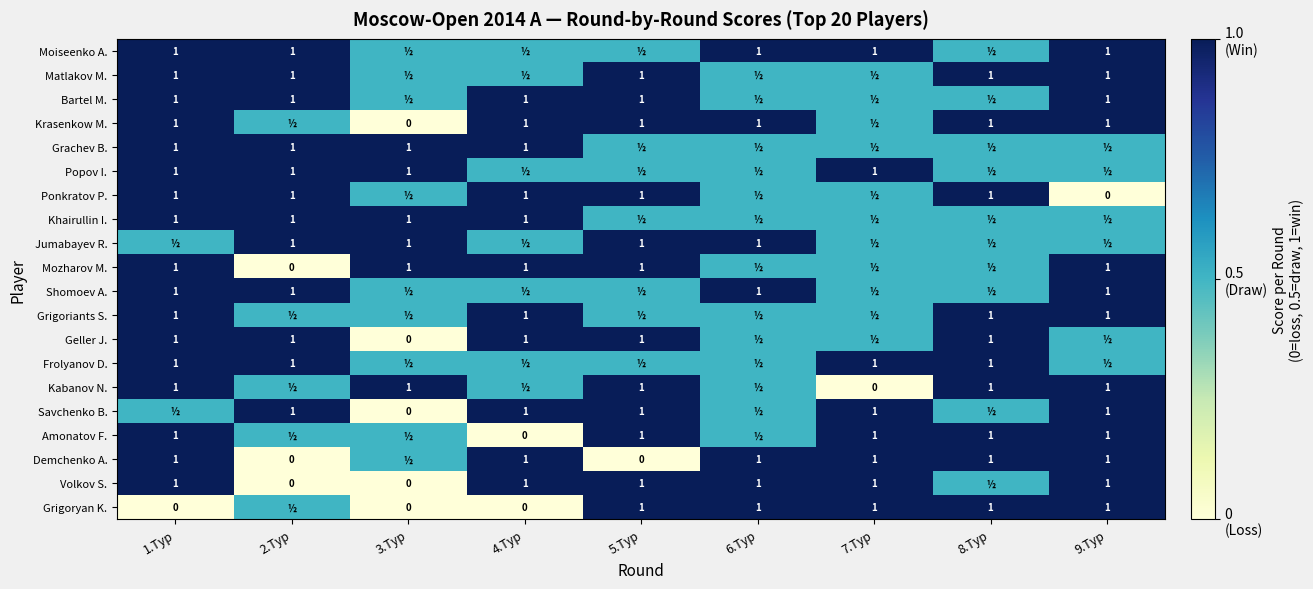

The Volkov S. series shows 1.6 at 7.Tур. True or false?

False